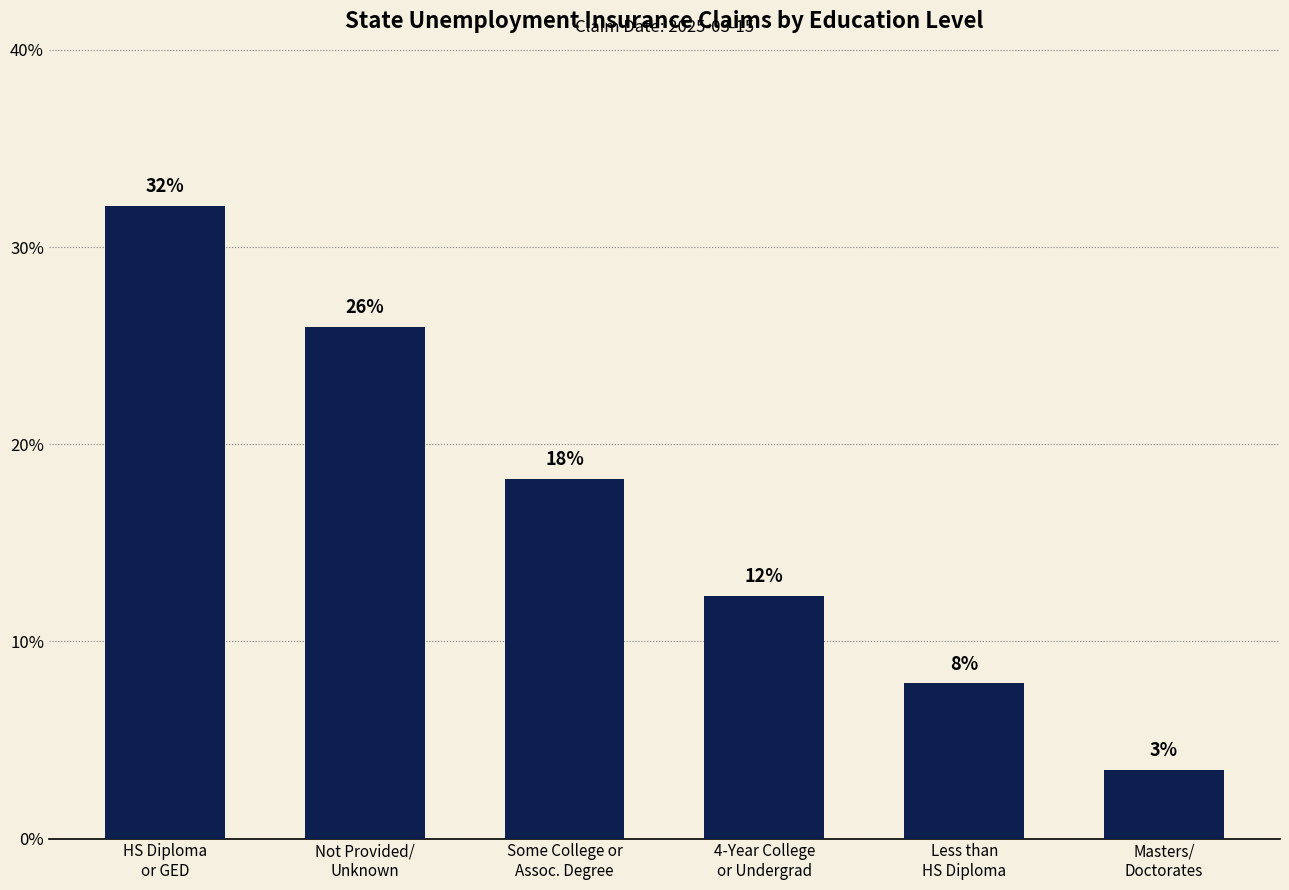

What is the label of the 5th bar from the left?

Less than
HS Diploma